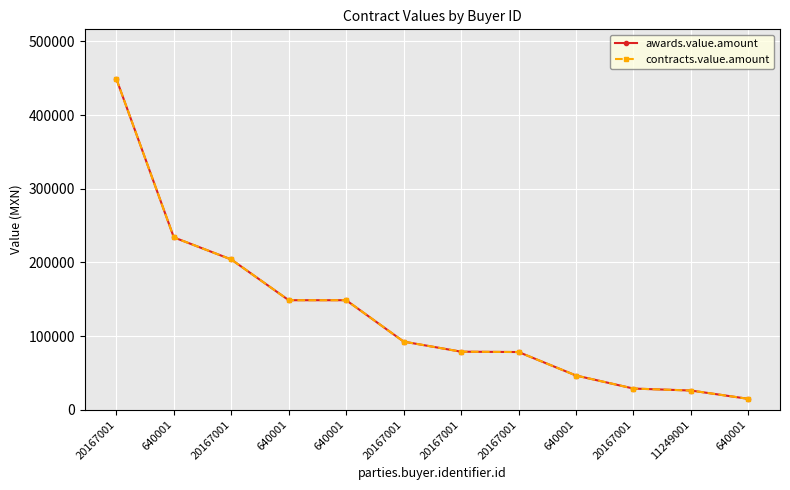

How many interior local valleys does the contracts.value.amount series have?

1